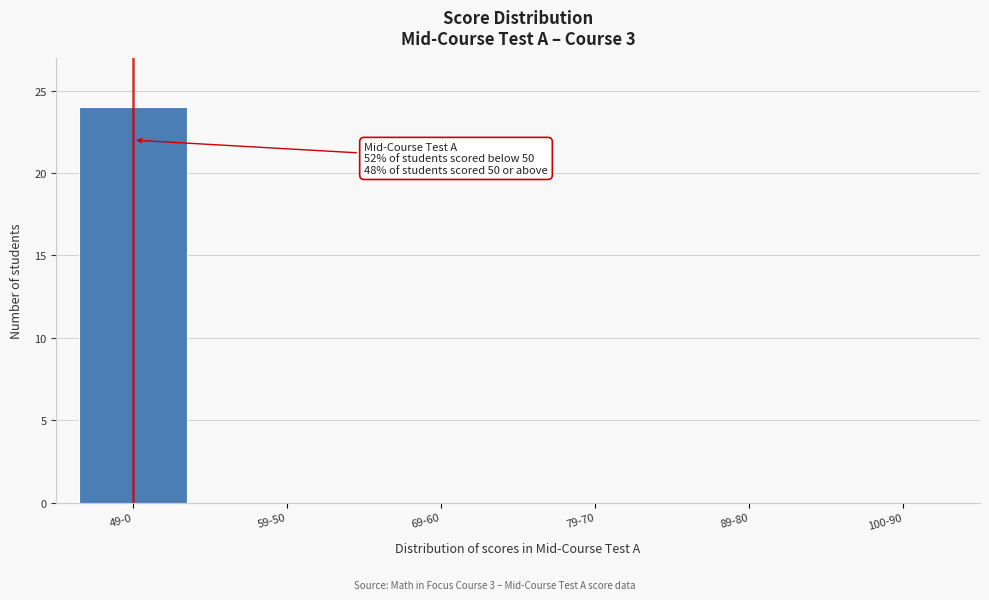

Reading right to left, extract all data points from this chart.

100-90=0	89-80=0	79-70=0	69-60=0	59-50=0	49-0=24